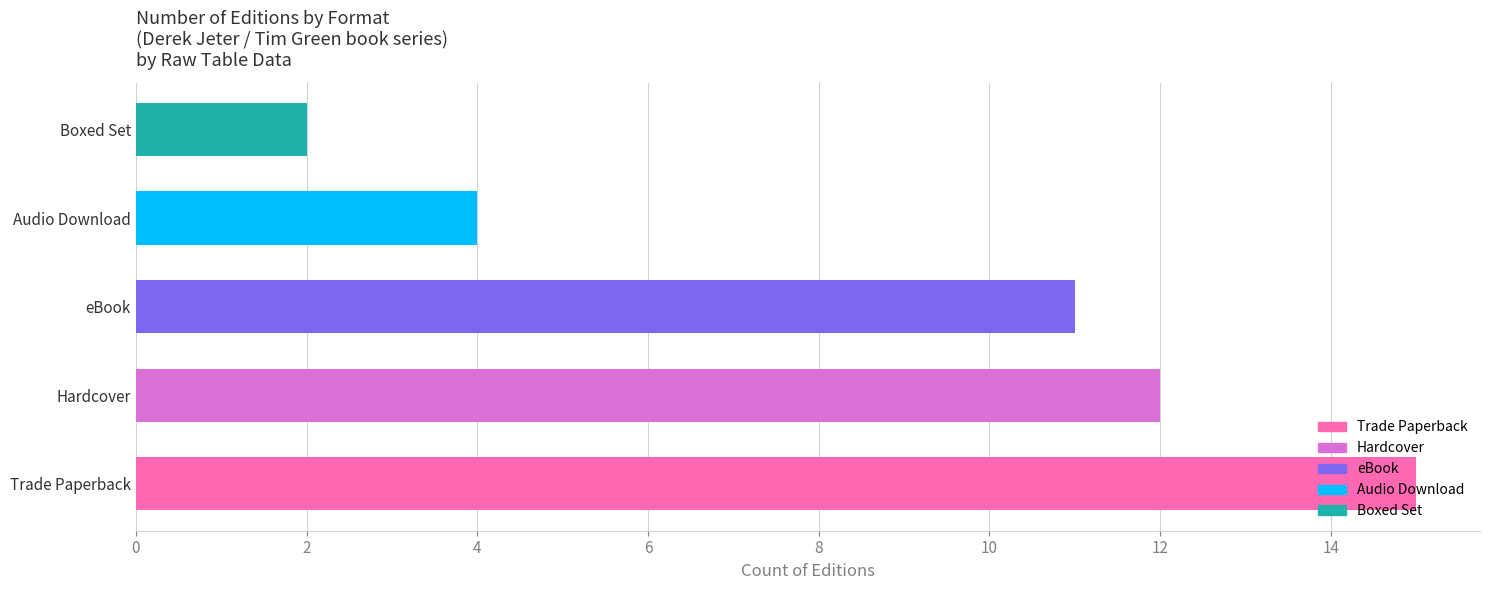

Does the chart contain any negative values?

No